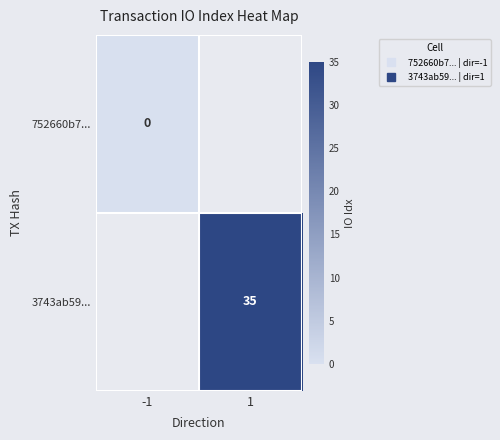

Which series has the largest range (max minus min)?

3743ab59...